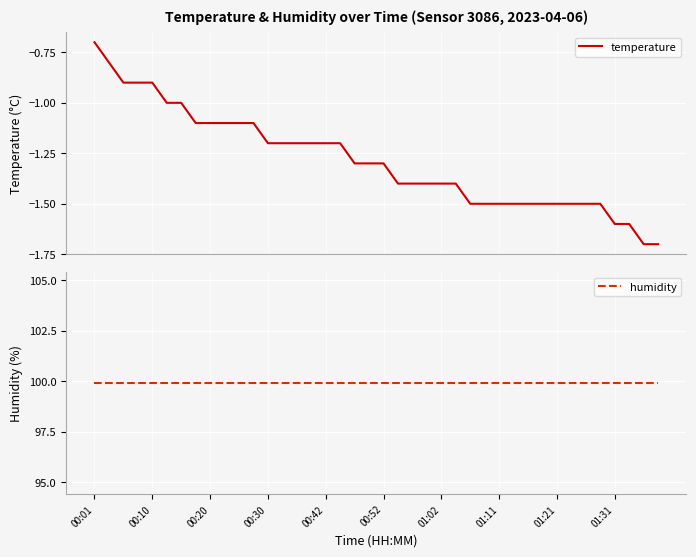

Which series has the largest total across all categories?

humidity